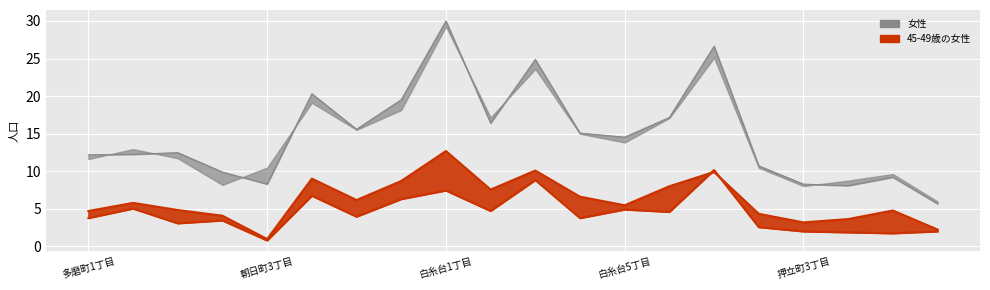

What is the minimum value for 45-49歳の女性?

1.0